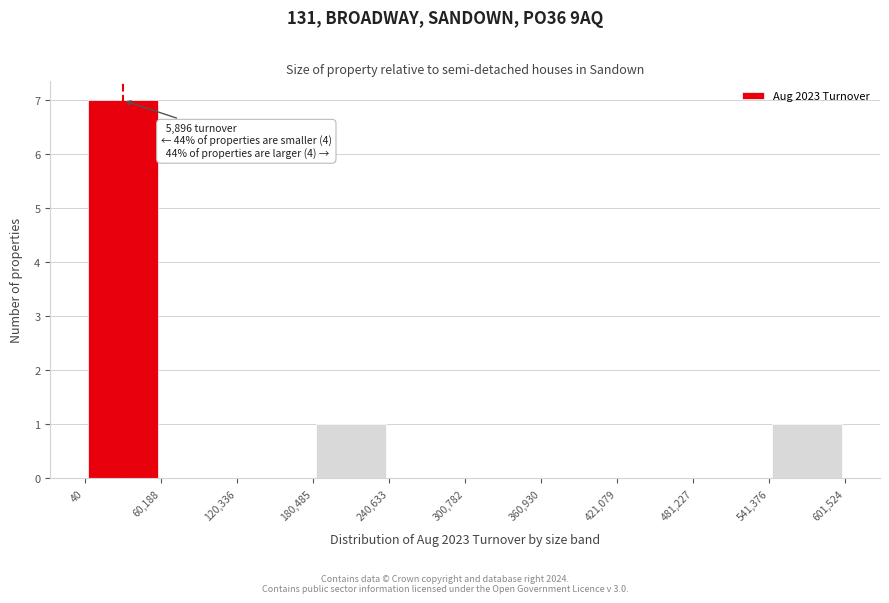

Which range on the x-axis has the tallest bar?

40 to 60,188